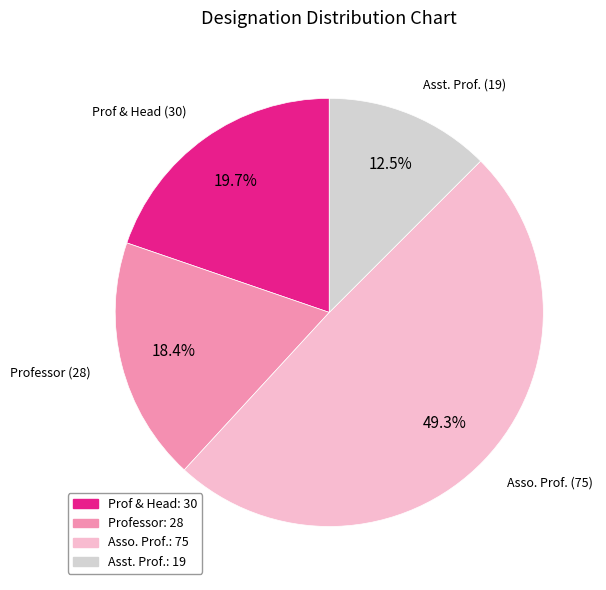

Rank the categories by value from highest to lowest.

Asso. Prof., Prof & Head, Professor, Asst. Prof.